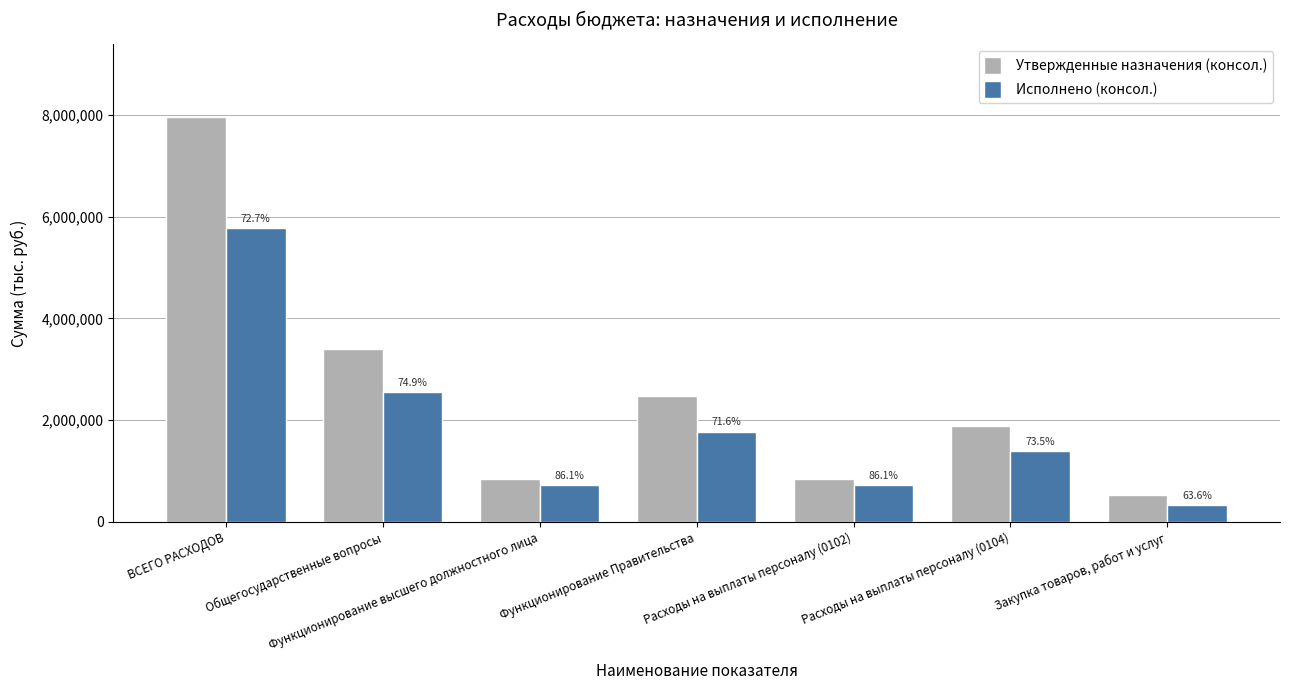

How many bars are there in each group?

2